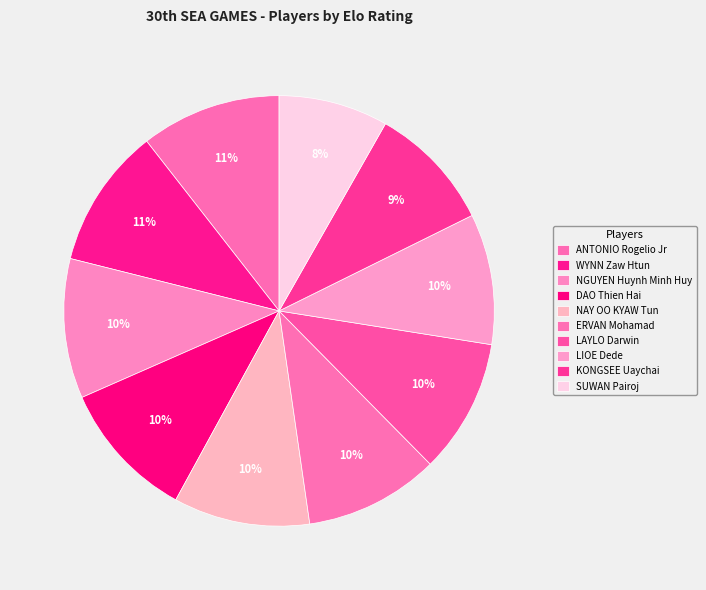

Count the number of slices in the pie.

10